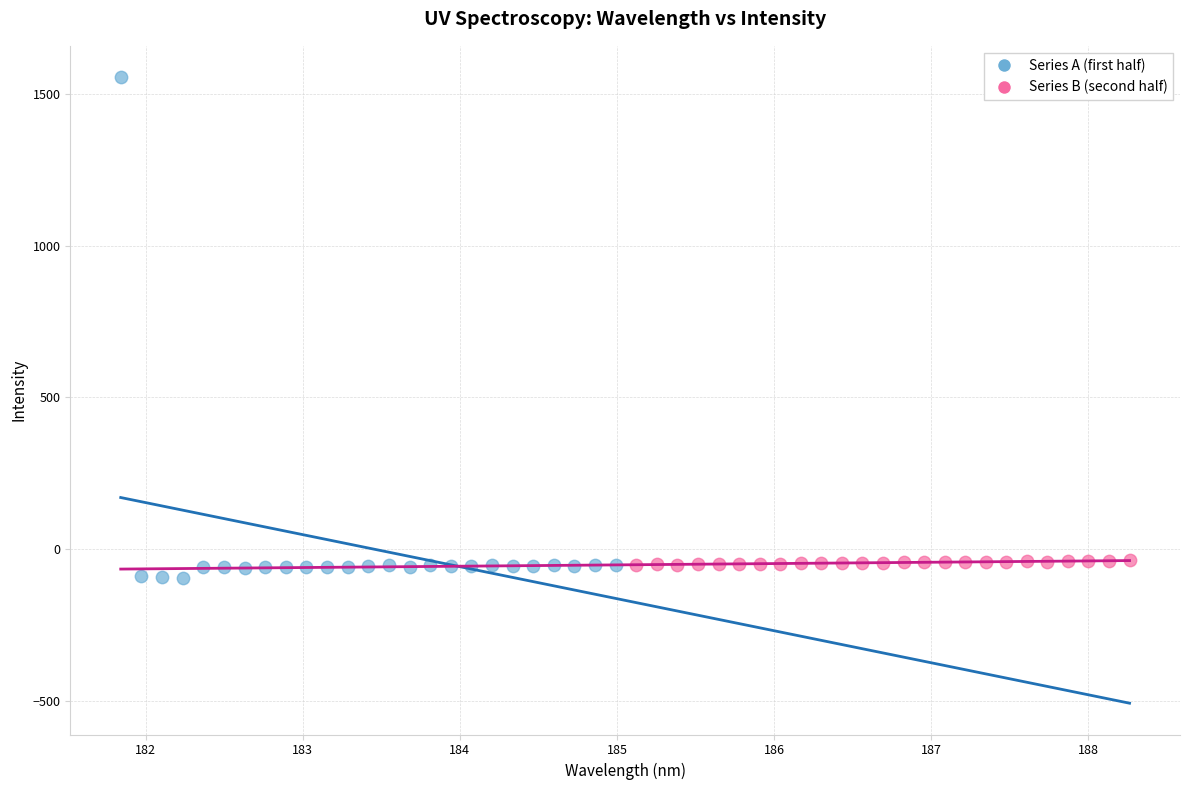

Which series has the largest Y range (max minus min)?

Series A (first half)